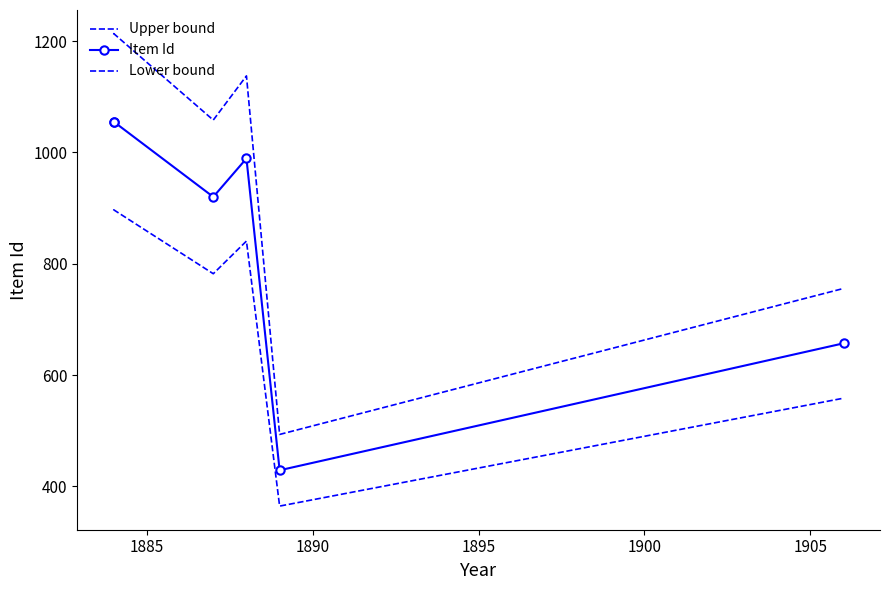

Which series has the largest total across all categories?

Upper bound